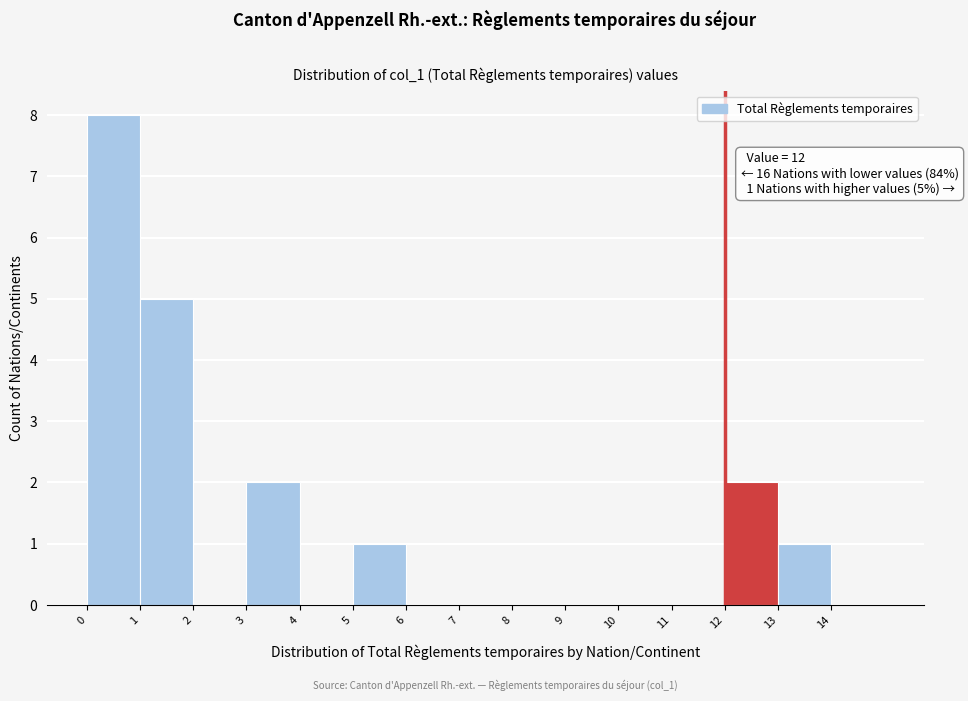

Which range on the x-axis has the tallest bar?

0 to 1